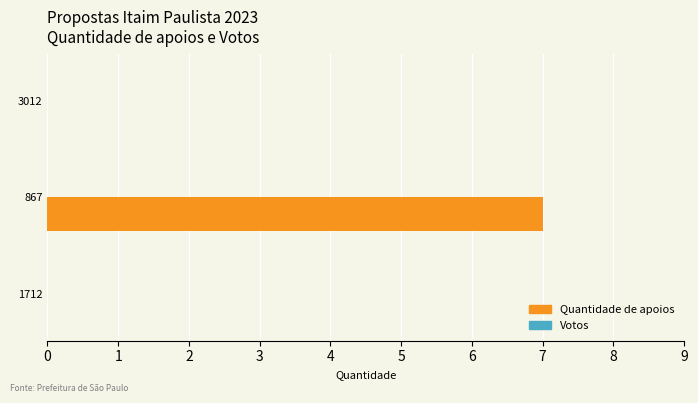

What is the maximum value shown in the chart?

7